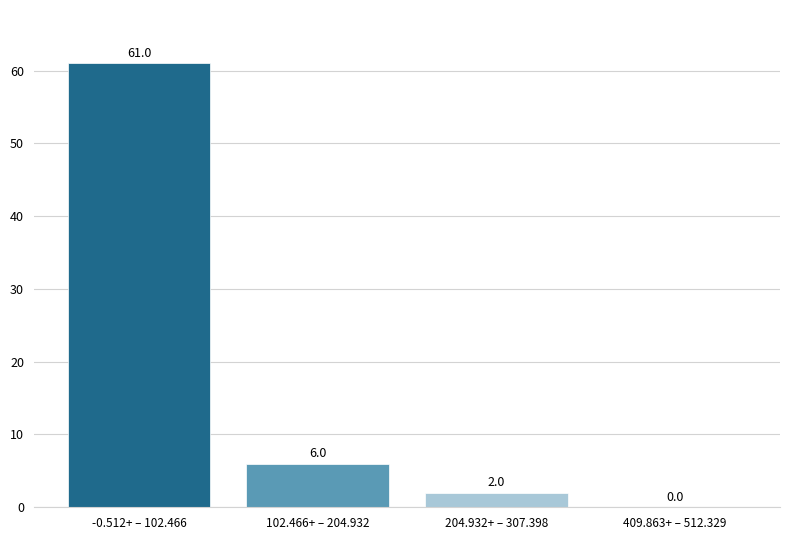

Reading right to left, what are all the values shown in this chart?

409.863+ – 512.329=0	204.932+ – 307.398=2	102.466+ – 204.932=6	-0.512+ – 102.466=61